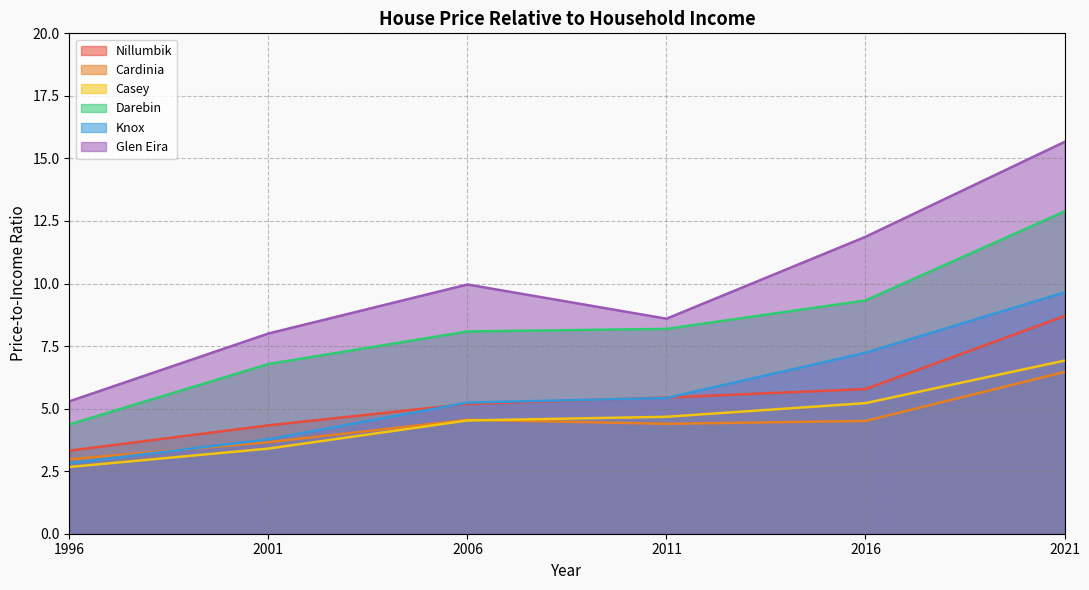

What is the approximate value of Casey at 2011?

4.7